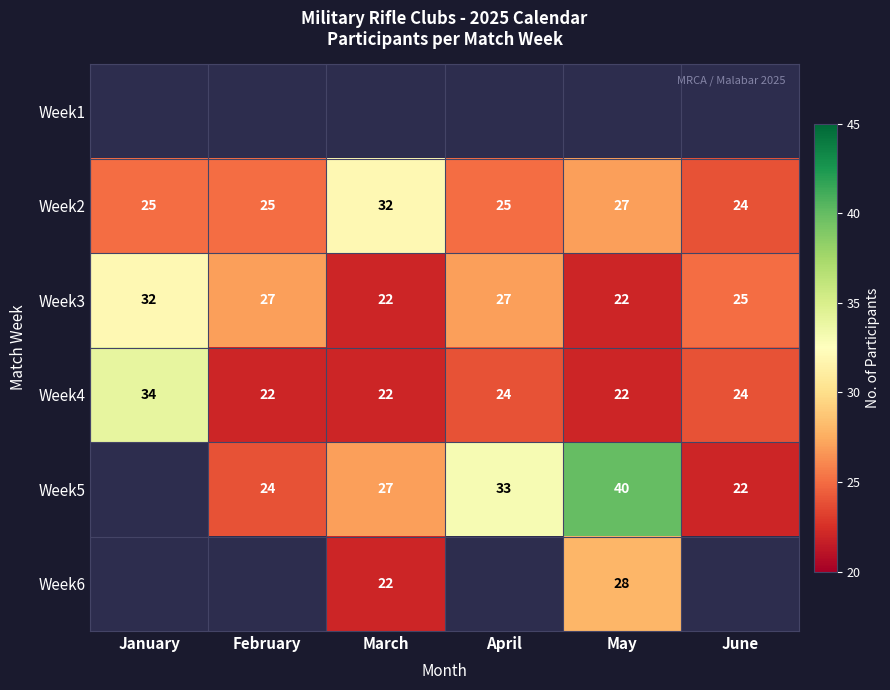

What is the approximate value of Week3 at June, to the nearest 5?

25